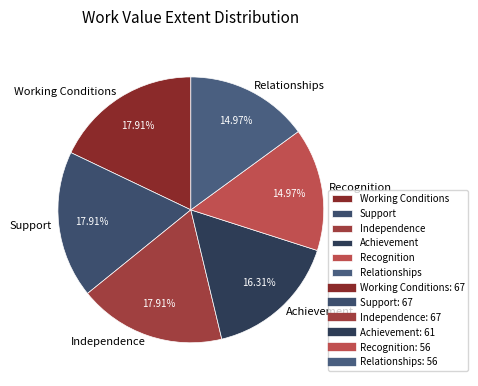

Is Independence the majority of the pie?

No